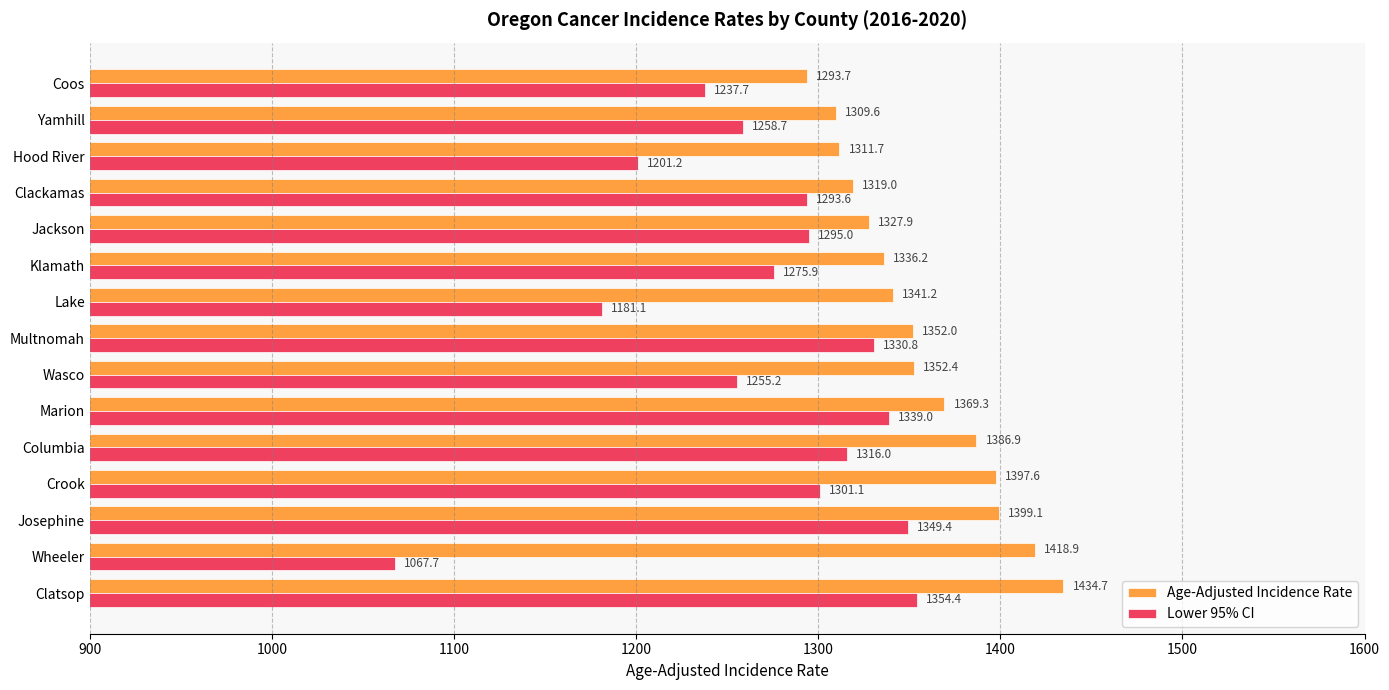

Is the value of Age-Adjusted Incidence Rate at Crook greater than the value of Lower 95% CI at Jackson?

Yes